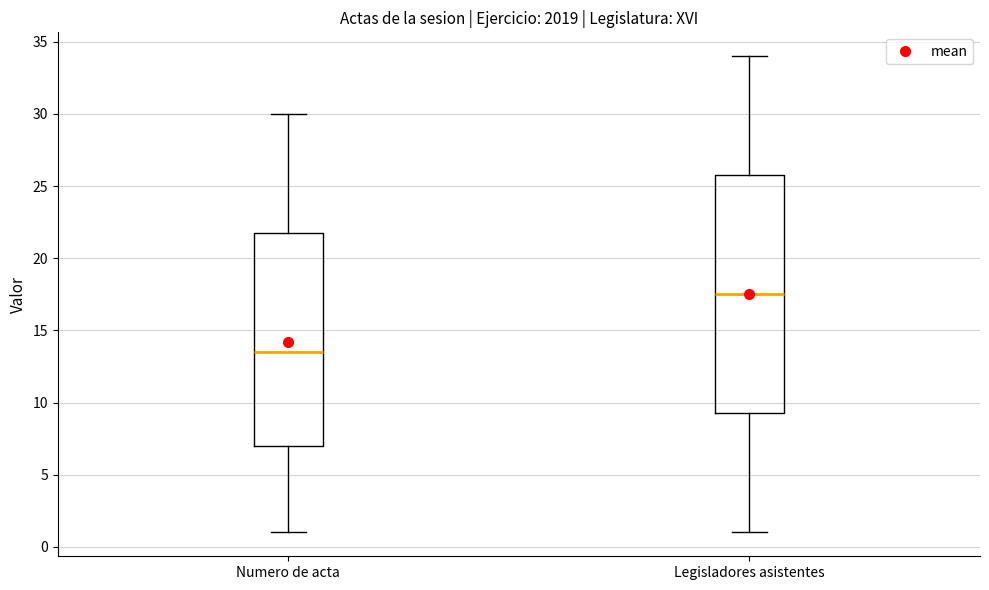

Reading left to right, read every box against the y-axis: the position of its median line, the range the box covers, and the ends of its whiskers. The values are not printed on the chart, so give them approximately, as read against the axis.

Numero de acta: median 13.5, box 7.0 to 22.0, whiskers 1.0 to 30.0
Legisladores asistentes: median 17.5, box 9.5 to 26.0, whiskers 1.0 to 34.0